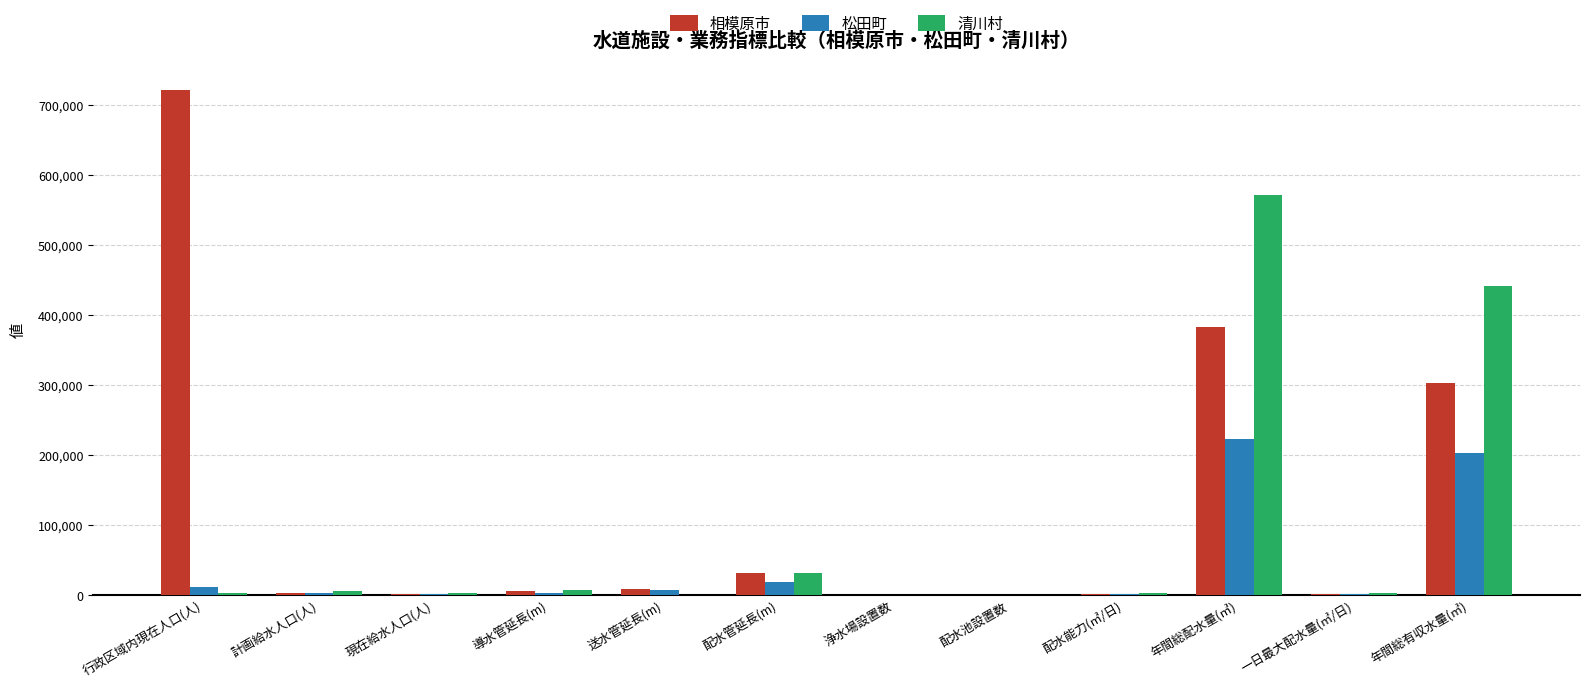

How many data points does each series have?

12